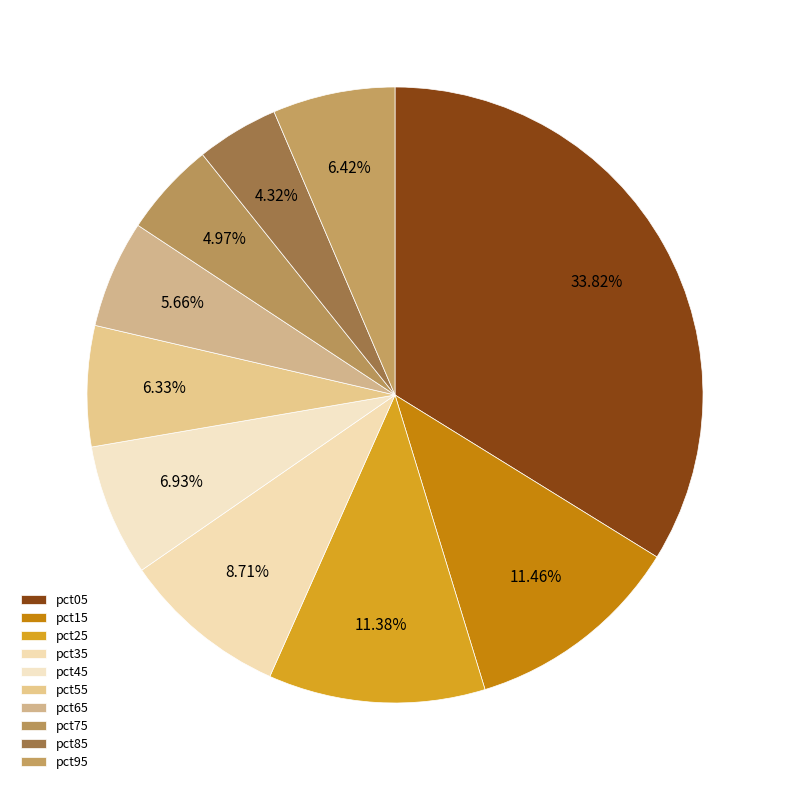

True or false: pct85 accounts for 4% of the total.

True